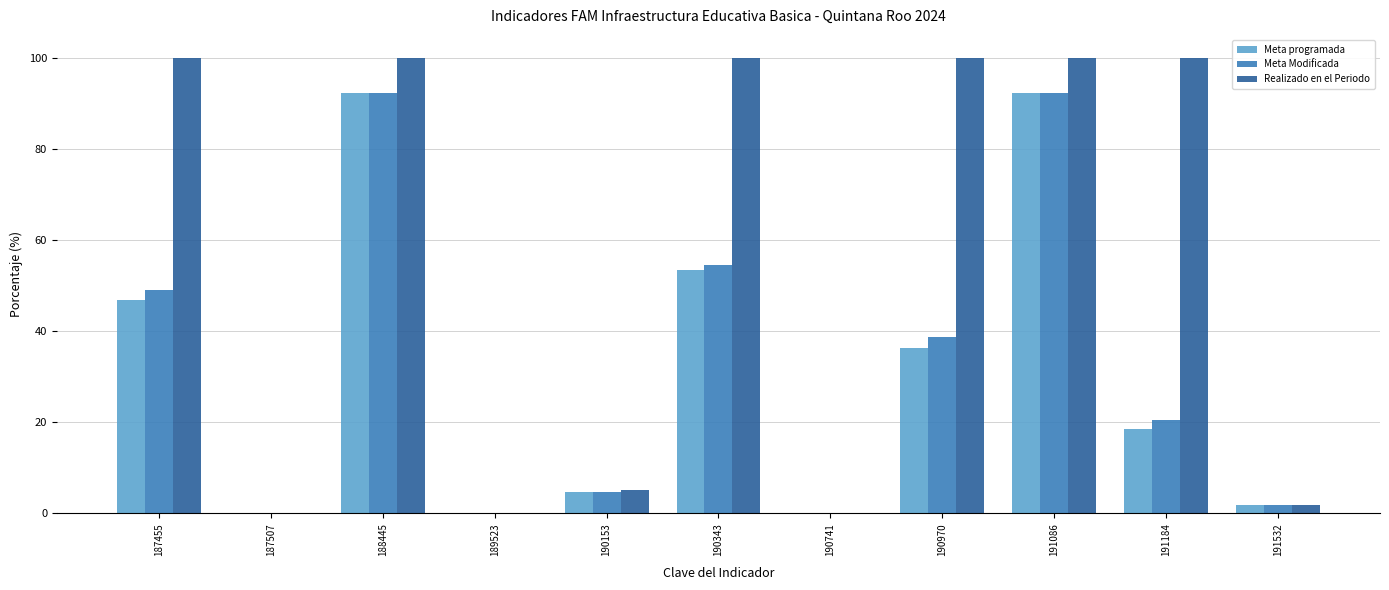

What are all the series names shown in the legend?

Meta programada, Meta Modificada, Realizado en el Periodo